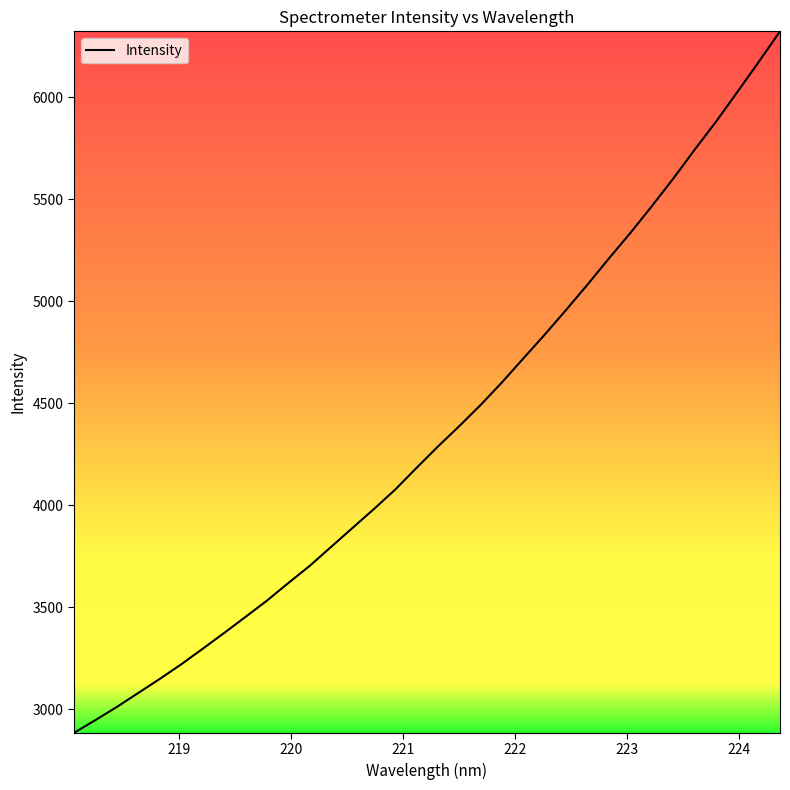

How many values are below 4287?

17